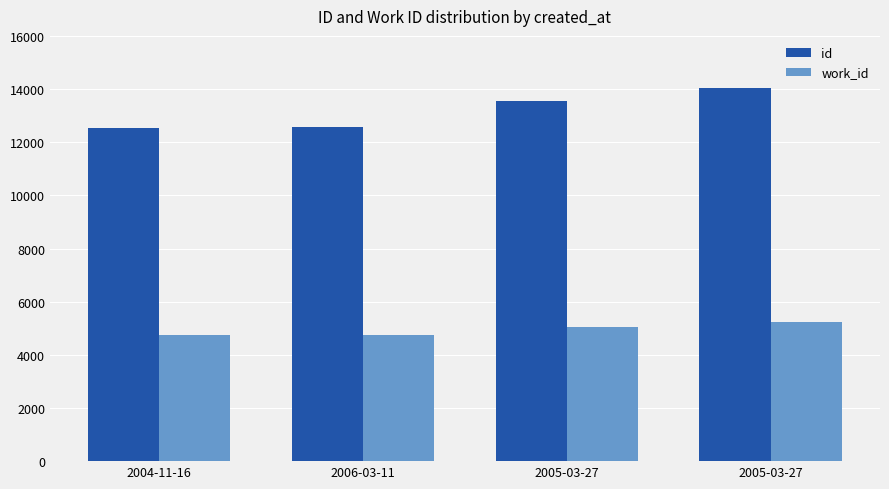

How many bars are there in each group?

2